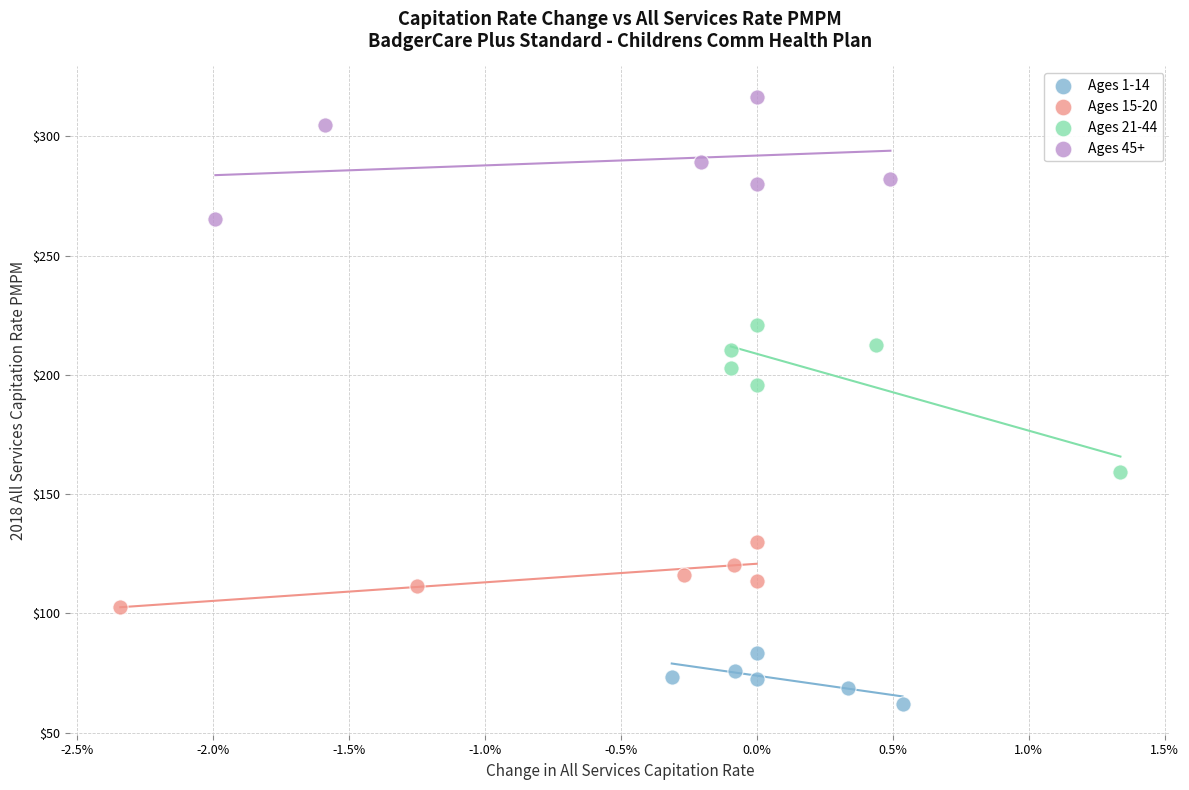

Which series reaches the minimum Y coordinate?

Ages 1-14